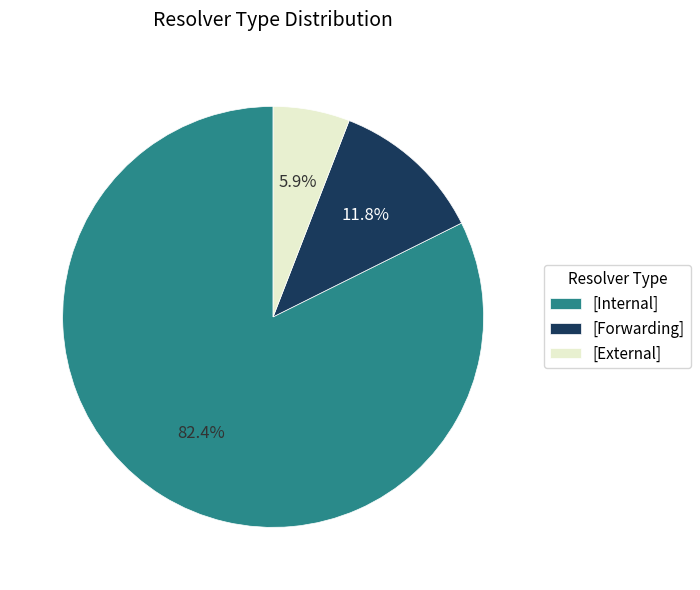

What percentage is NOT represented by [Forwarding]?

88.2%